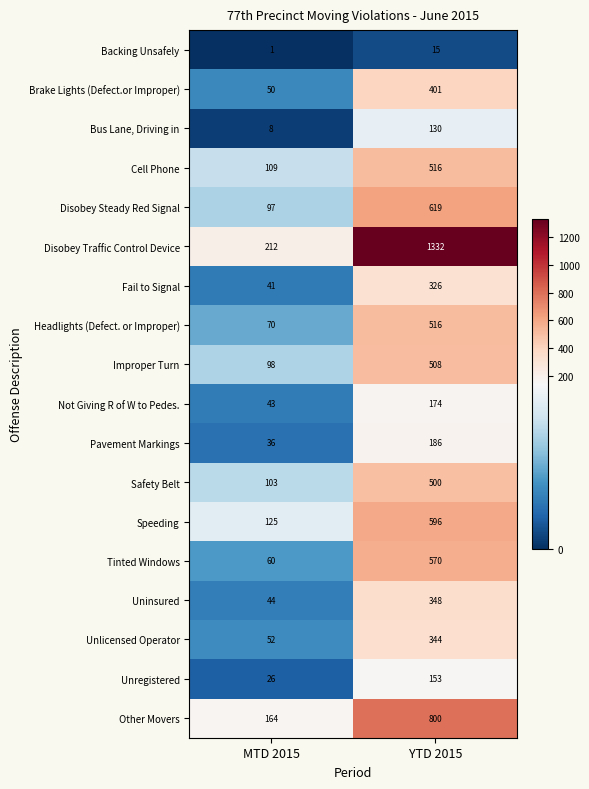

List the labels in order of Backing Unsafely value, largest first.

YTD 2015, MTD 2015